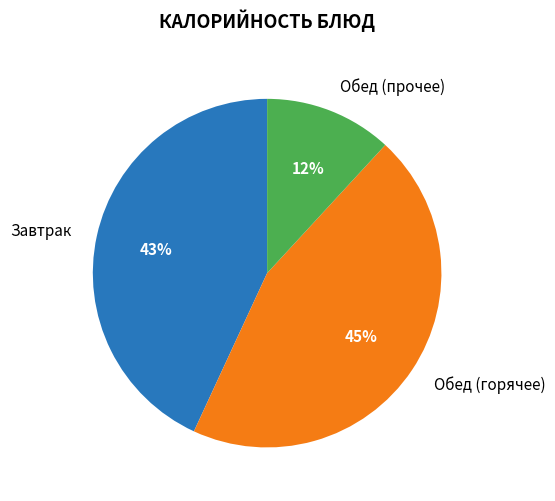

To the nearest percent, what percentage of the pie is Обед (прочее)?

12%